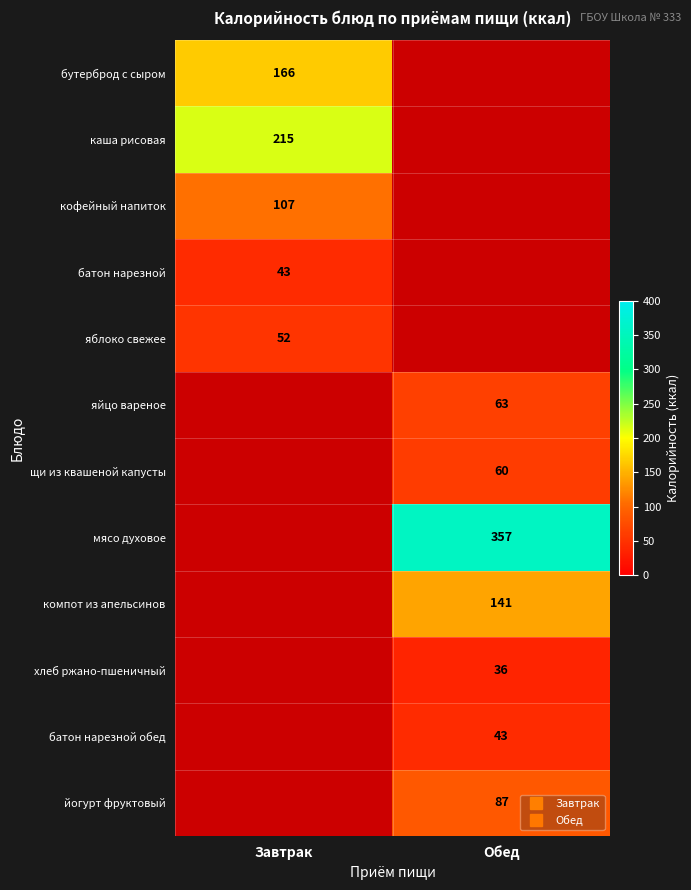

At which label does хлеб ржано-пшеничный reach its minimum?

Завтрак